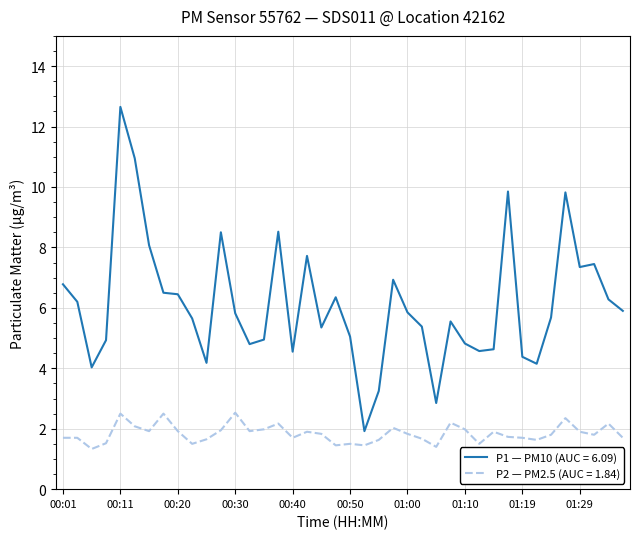

Rank the series by their average value, from lowest to highest.

P2 — PM2.5 (AUC = 1.84), P1 — PM10 (AUC = 6.09)